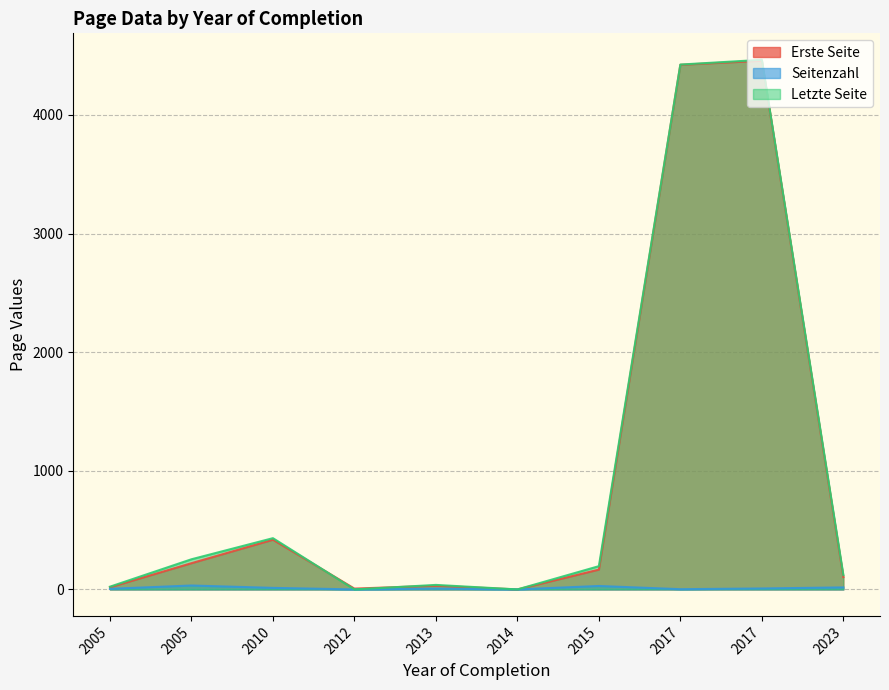

True or false: Letzte Seite and Seitenzahl intersect in this chart.

False